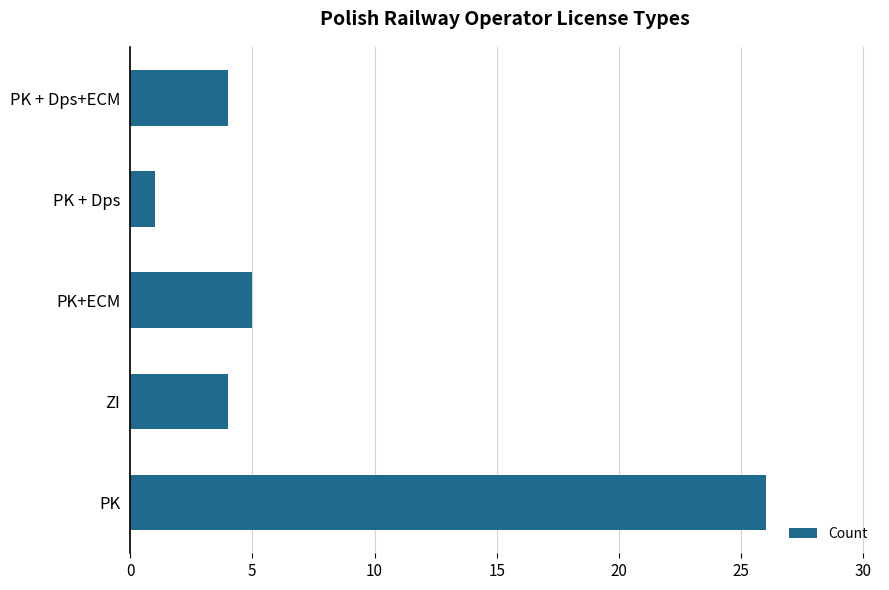

Which label corresponds to the largest value in the chart?

PK